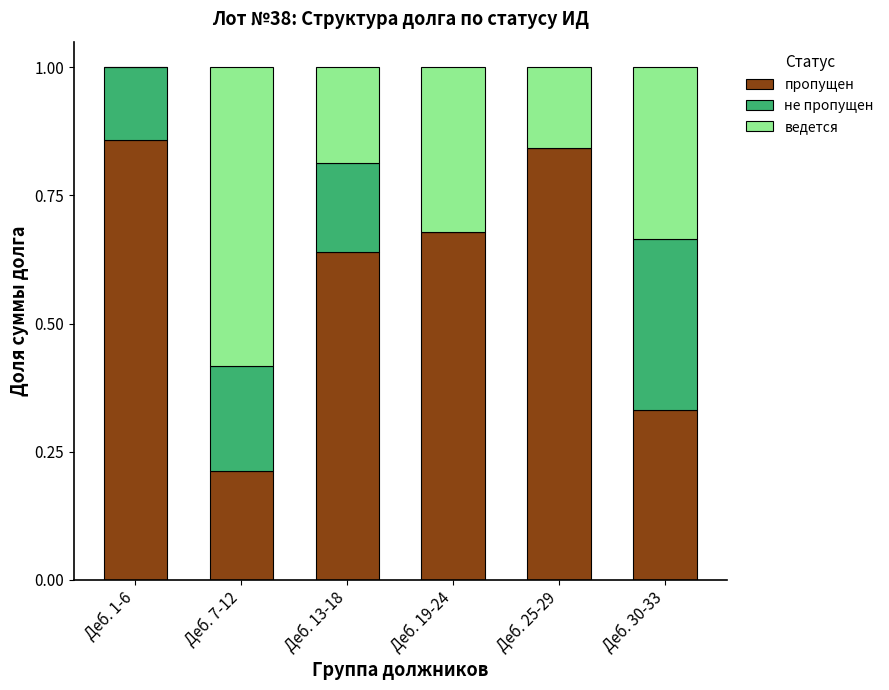

The пропущен series shows 0.5 at Деб. 25-29. True or false?

False